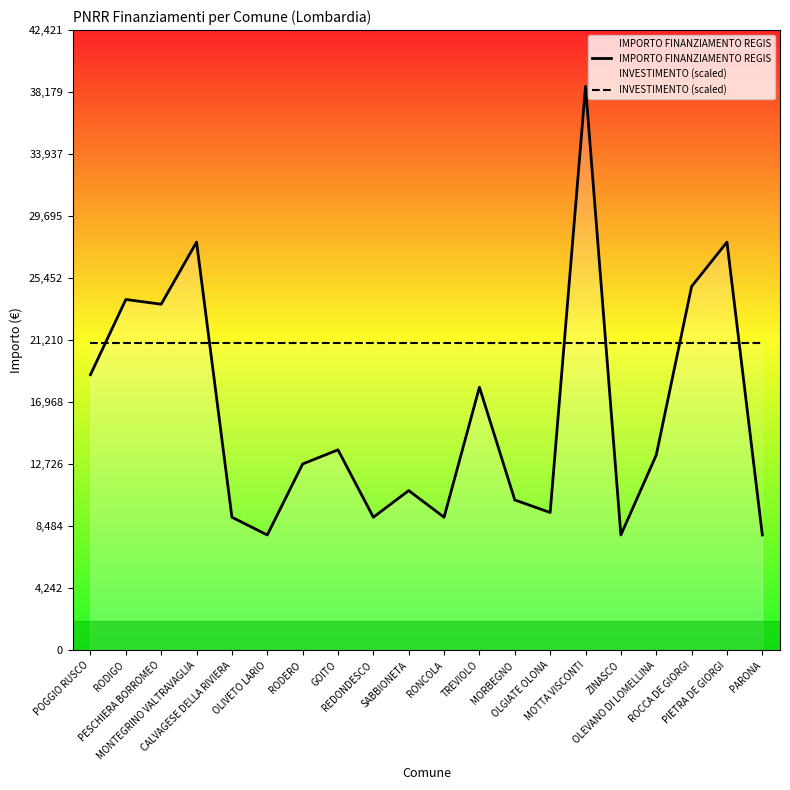

Does the chart display data point markers on the line(s)?

No